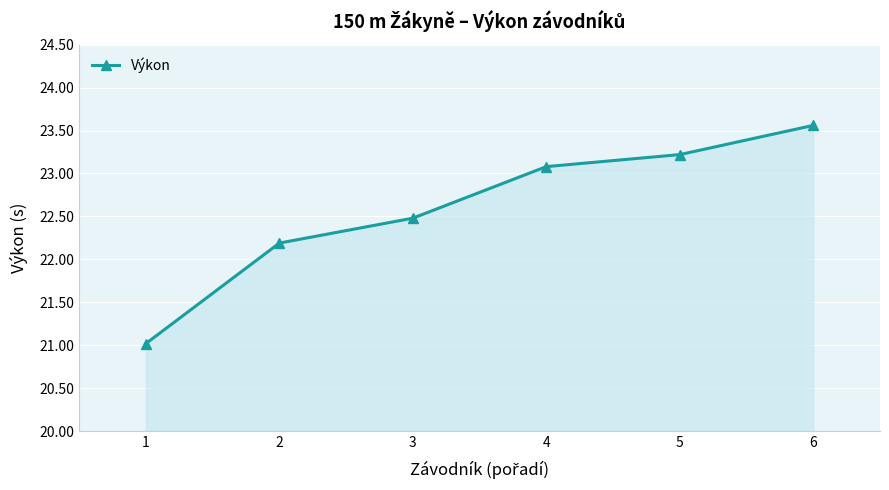

What value does the data have at 5?

23.2